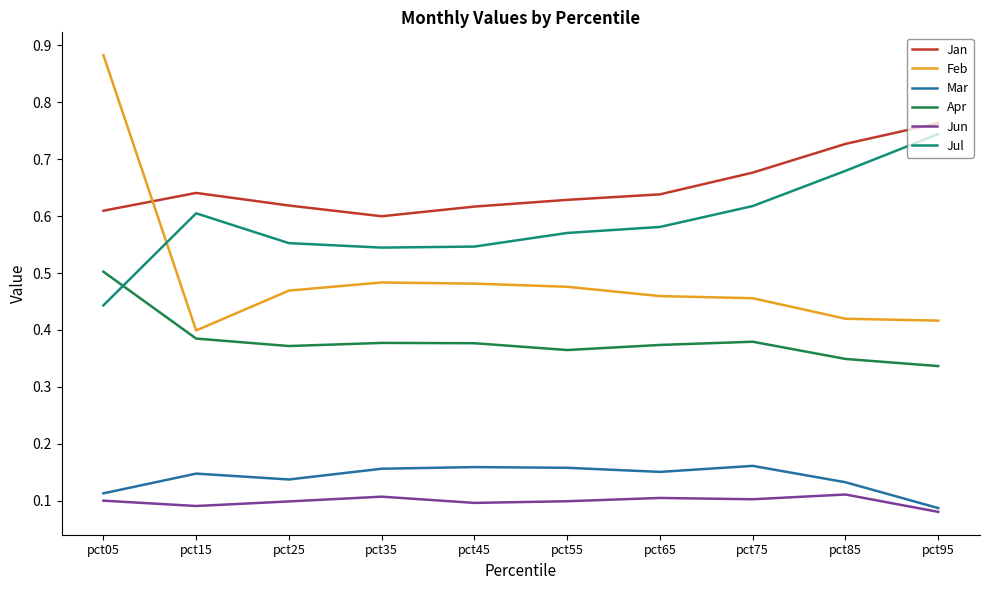

Which series has the widest spread of values?

Feb